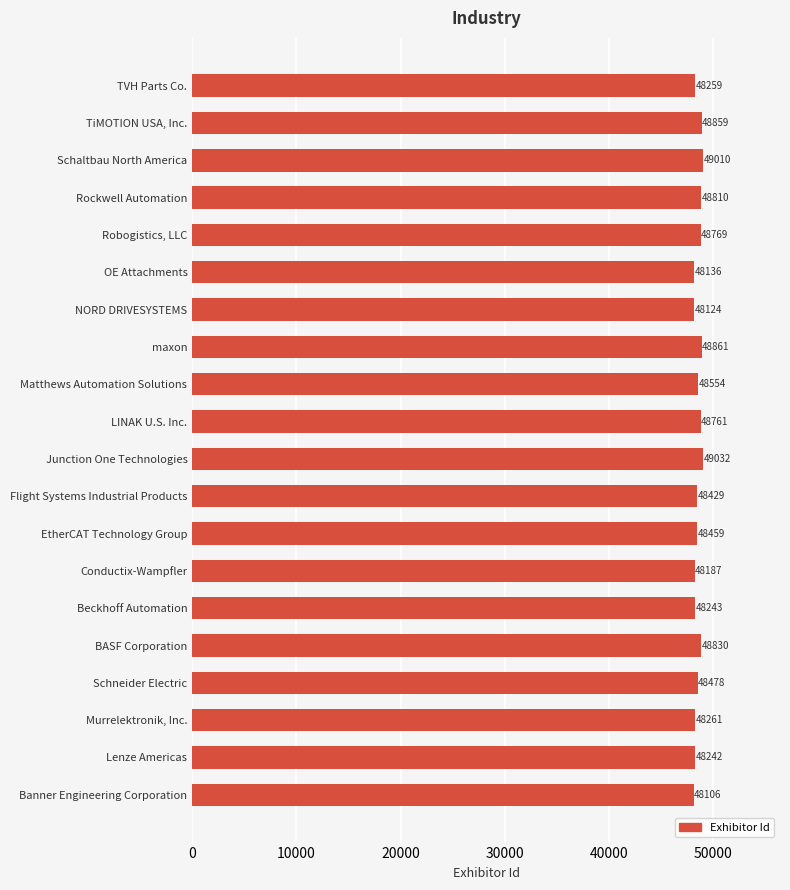

What is the sum of all values?

970410